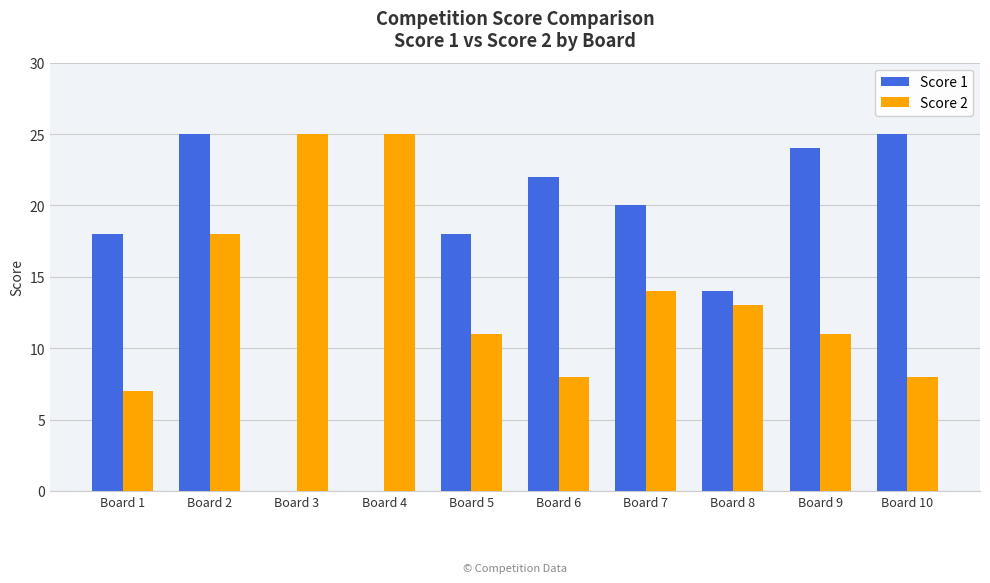

What is the approximate value of Score 2 at Board 8?

13